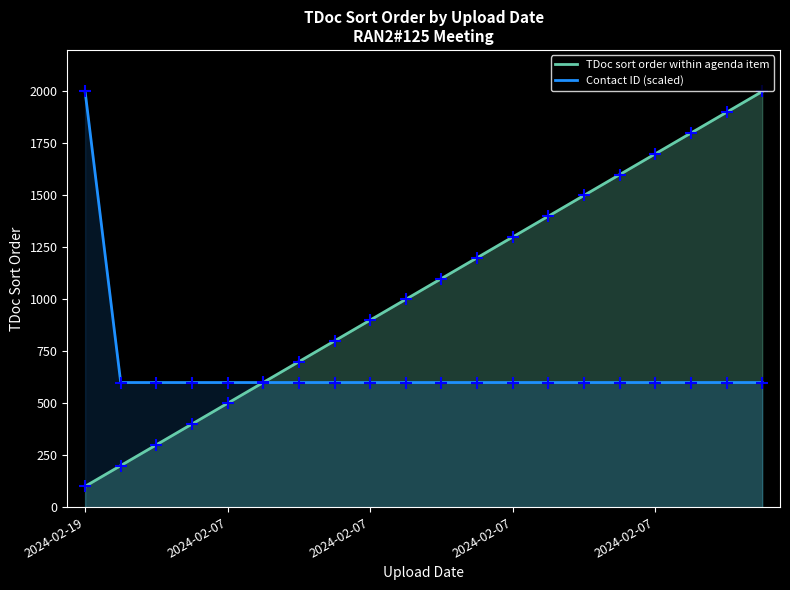

Which series has the largest total across all categories?

TDoc sort order within agenda item